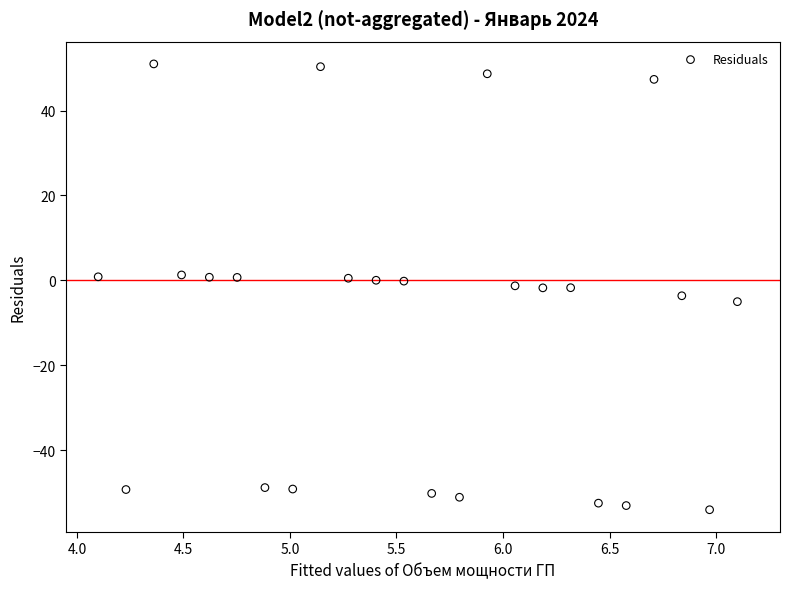

What is the range of X values (max minus min)?

3.0